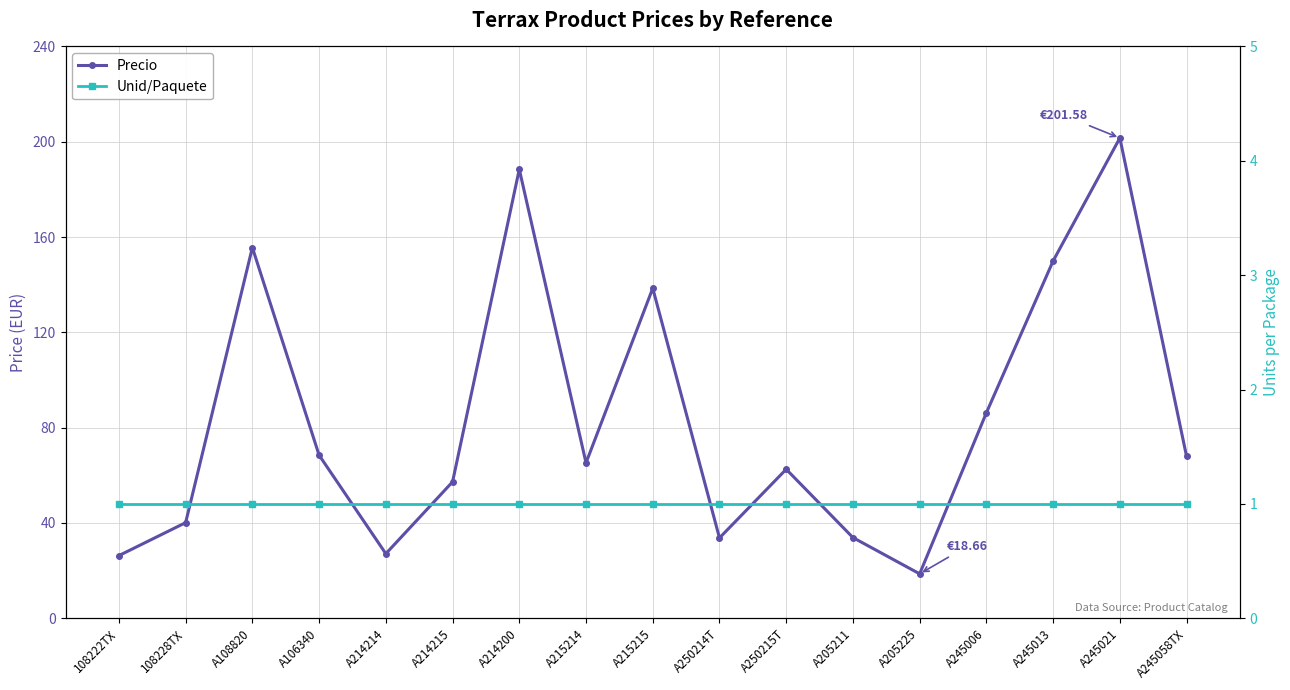

How many data points in Precio are less than 65?

8